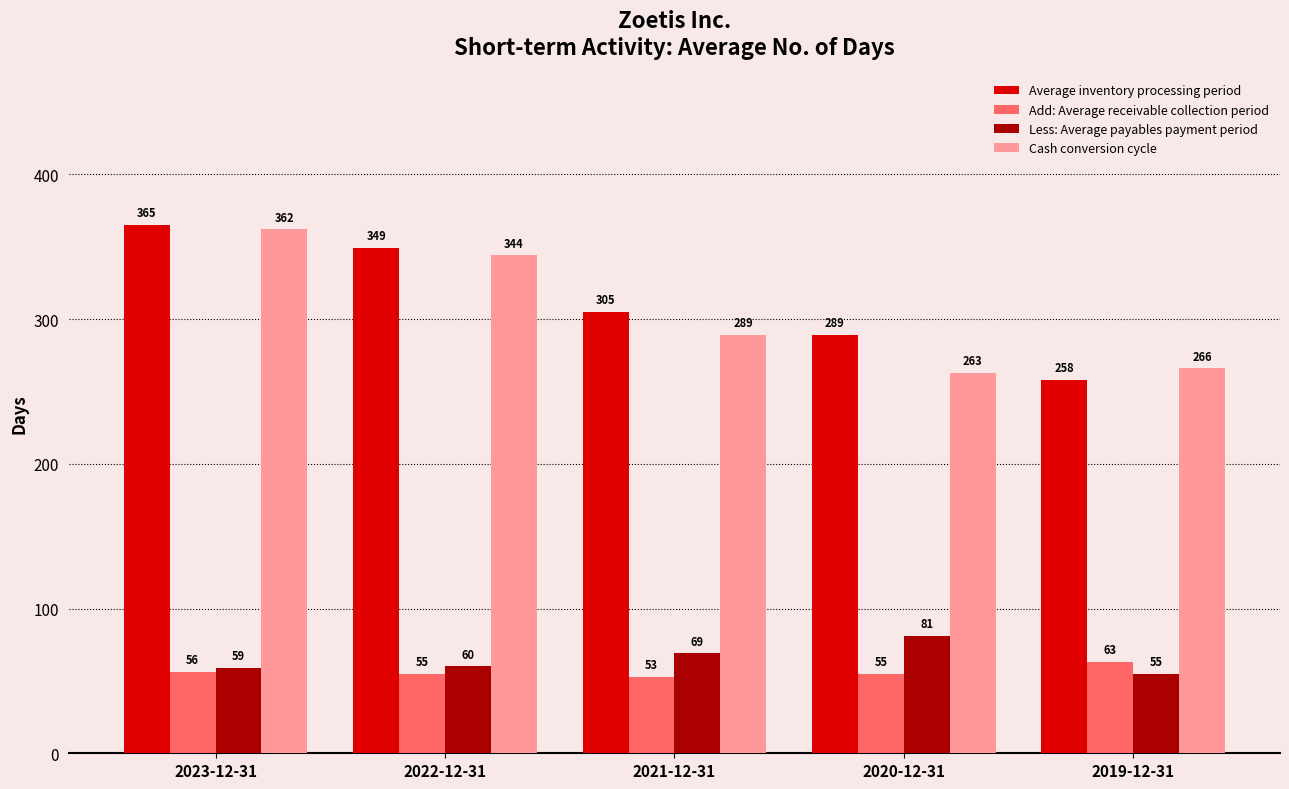

Reading left to right, extract all data points from this chart.

Average inventory processing period: 2023-12-31=365	2022-12-31=349	2021-12-31=305	2020-12-31=289	2019-12-31=258
Add: Average receivable collection period: 2023-12-31=56	2022-12-31=55	2021-12-31=53	2020-12-31=55	2019-12-31=63
Less: Average payables payment period: 2023-12-31=59	2022-12-31=60	2021-12-31=69	2020-12-31=81	2019-12-31=55
Cash conversion cycle: 2023-12-31=362	2022-12-31=344	2021-12-31=289	2020-12-31=263	2019-12-31=266